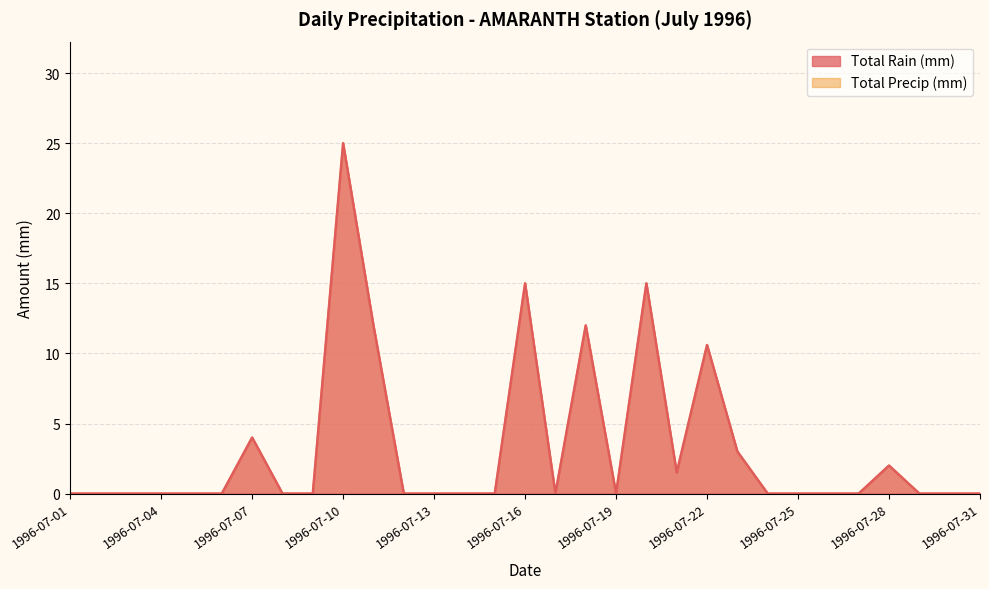

What is the sum of the Total Rain (mm) values at 1996-07-30 and 1996-07-23?

3.0